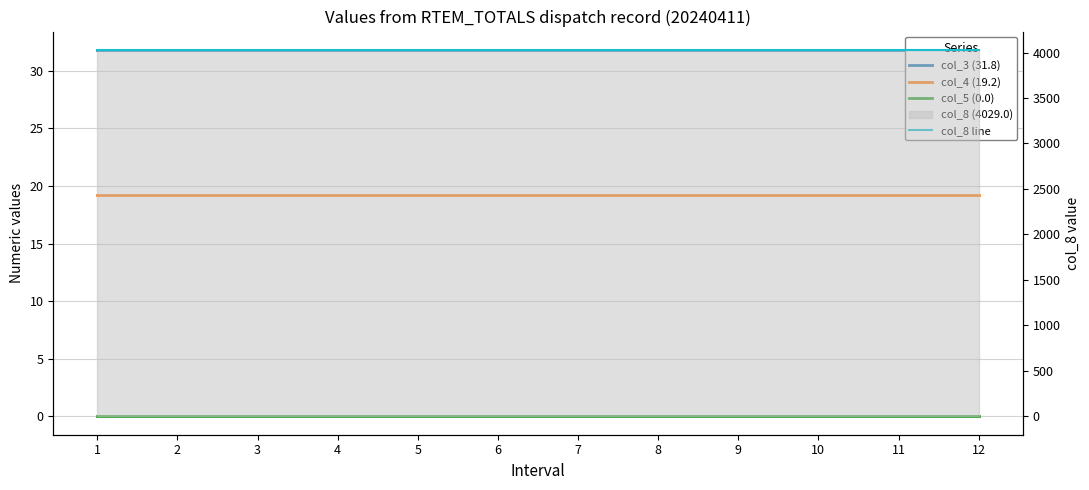

List the labels in order of col_4 (19.2) value, largest first.

1, 2, 3, 4, 5, 6, 7, 8, 9, 10, 11, 12